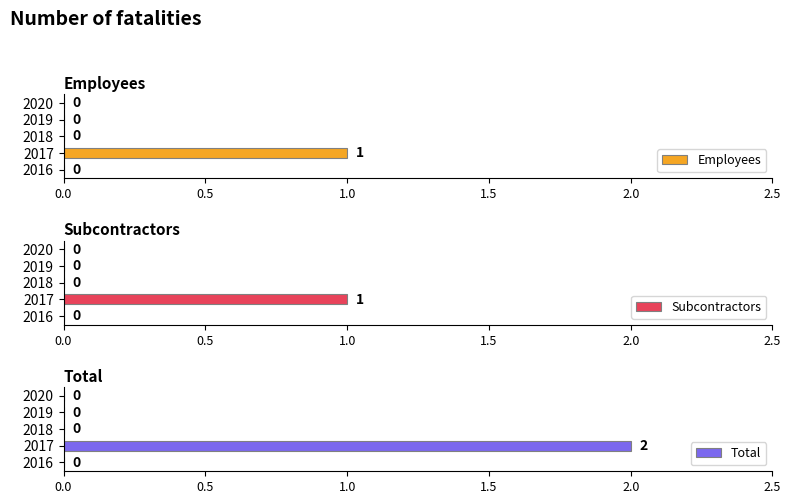

The Employees series shows 0 at 2019. True or false?

True